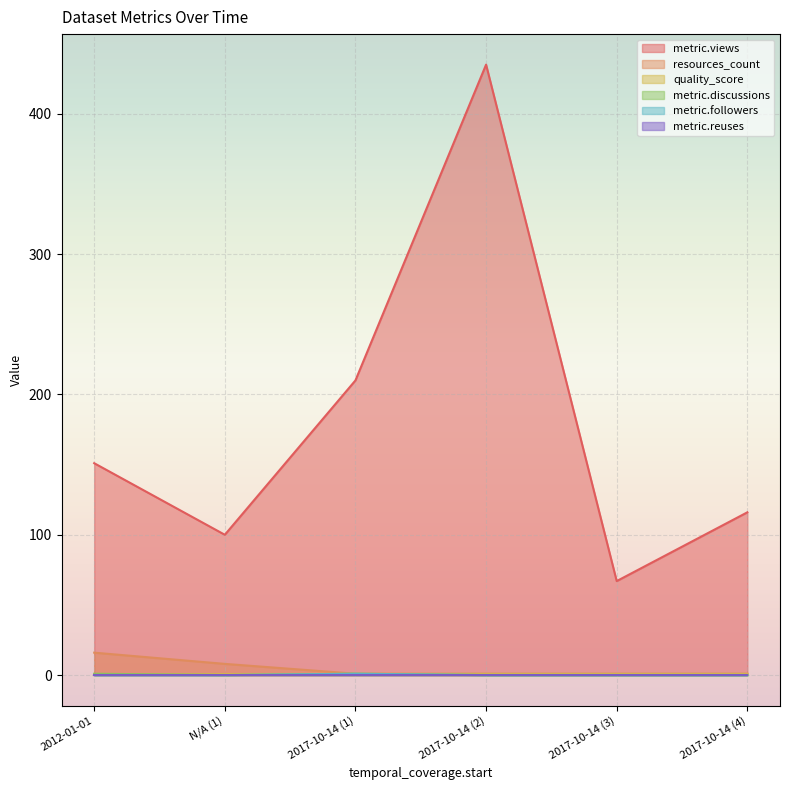

Which series has the largest total across all categories?

metric.views